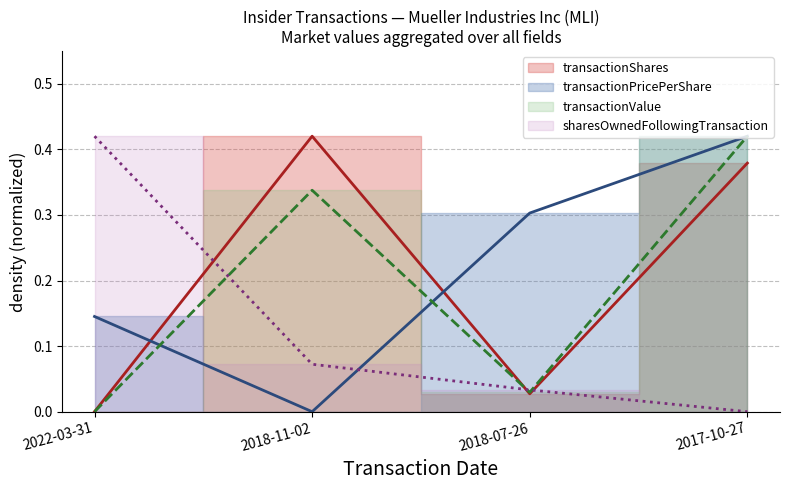

What position from the left is 2018-07-26?

3